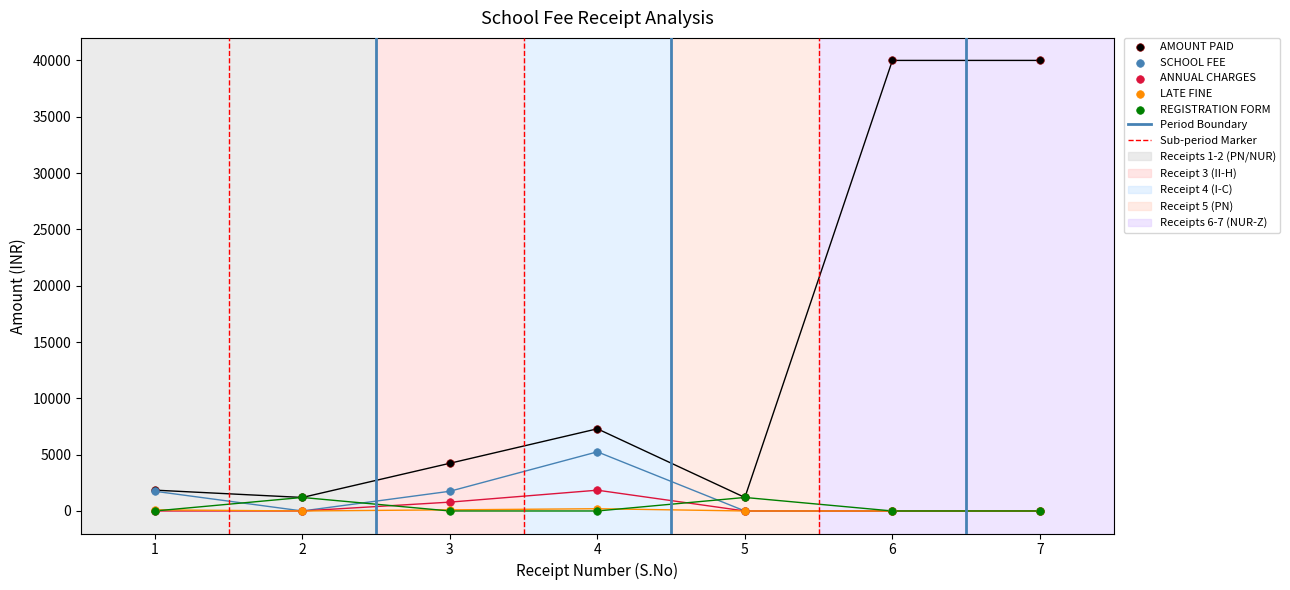

Which series has the largest Y range (max minus min)?

AMOUNT PAID